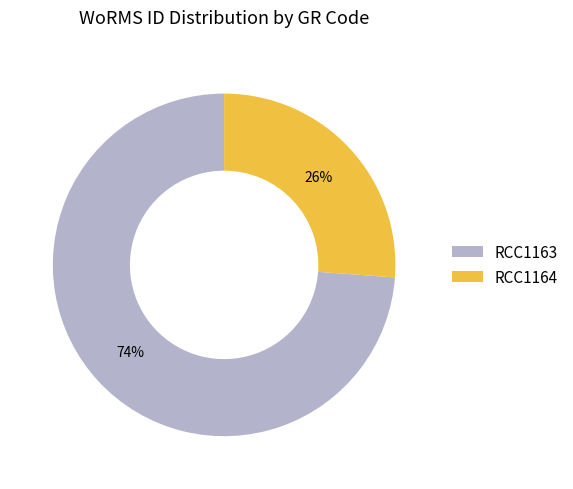

To the nearest percent, what percentage of the pie is RCC1164?

26%